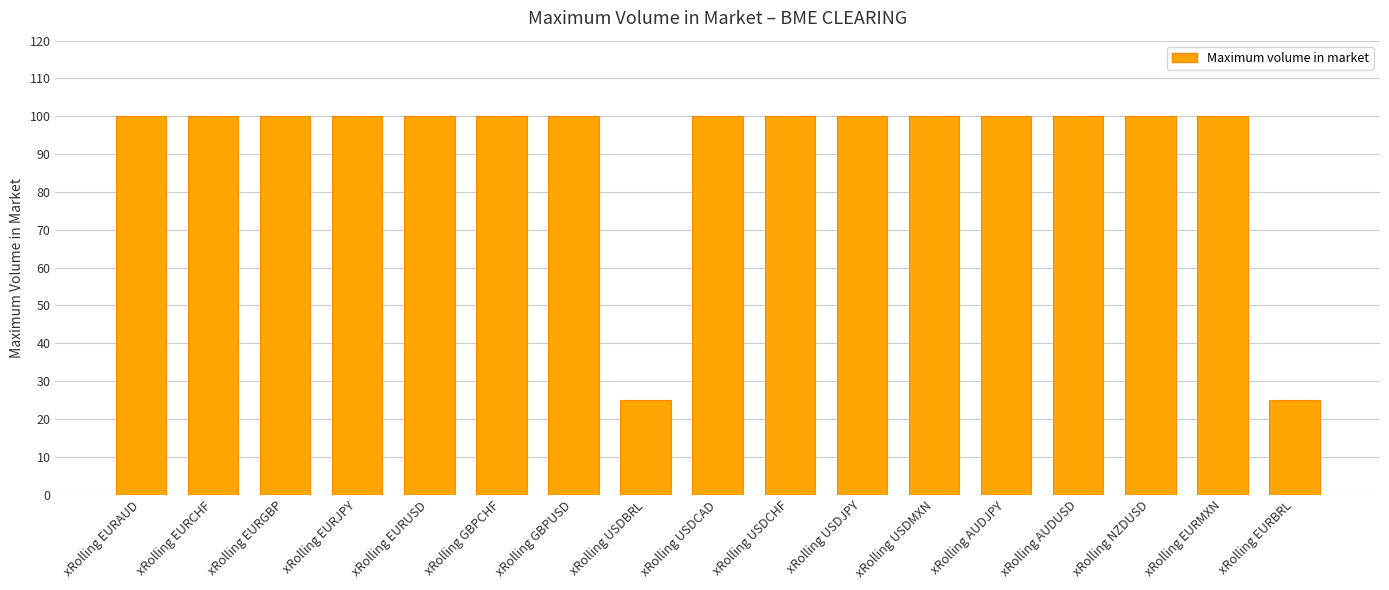

Reading left to right, list all the values displayed in this chart.

100	100	100	100	100	100	100	25	100	100	100	100	100	100	100	100	25